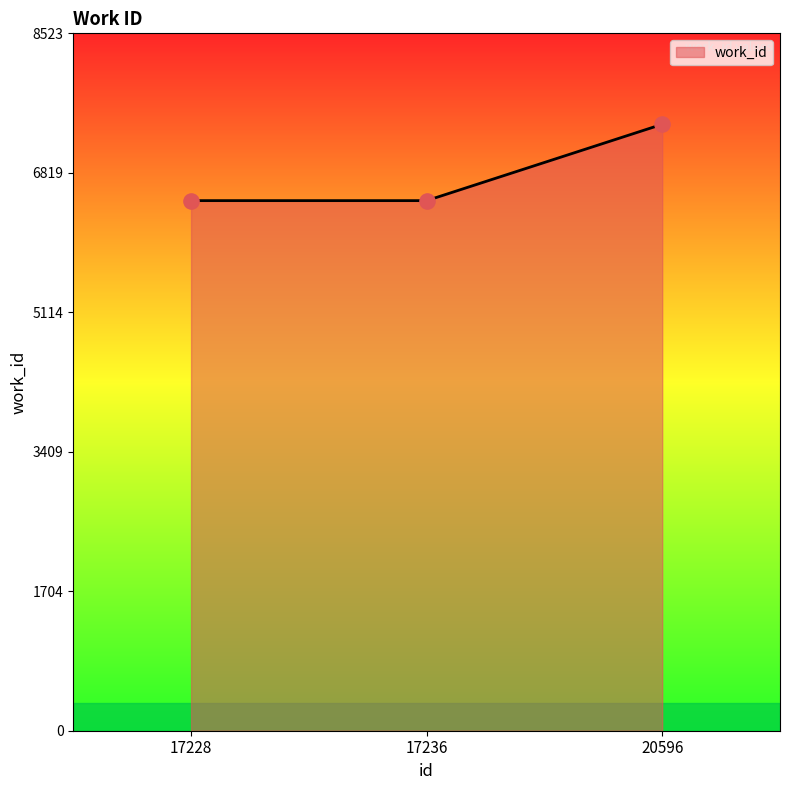

Which has a higher value, 20596 or 17228?

20596